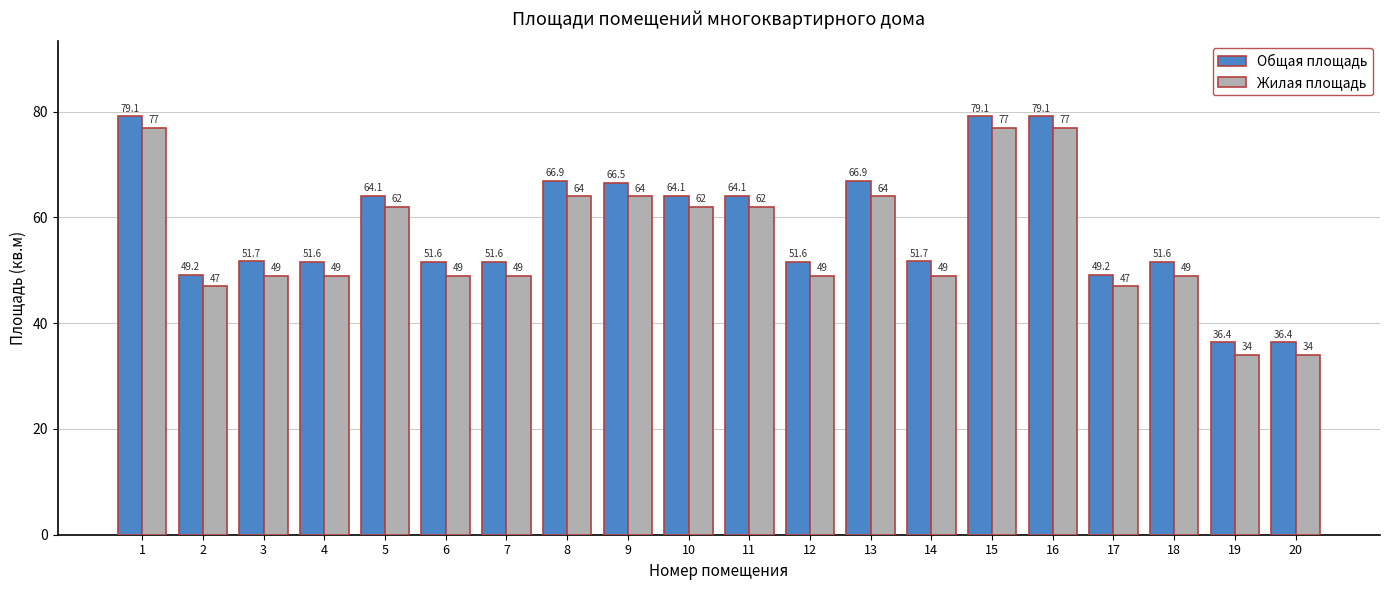

How many values in the Жилая площадь series are below 49?

4